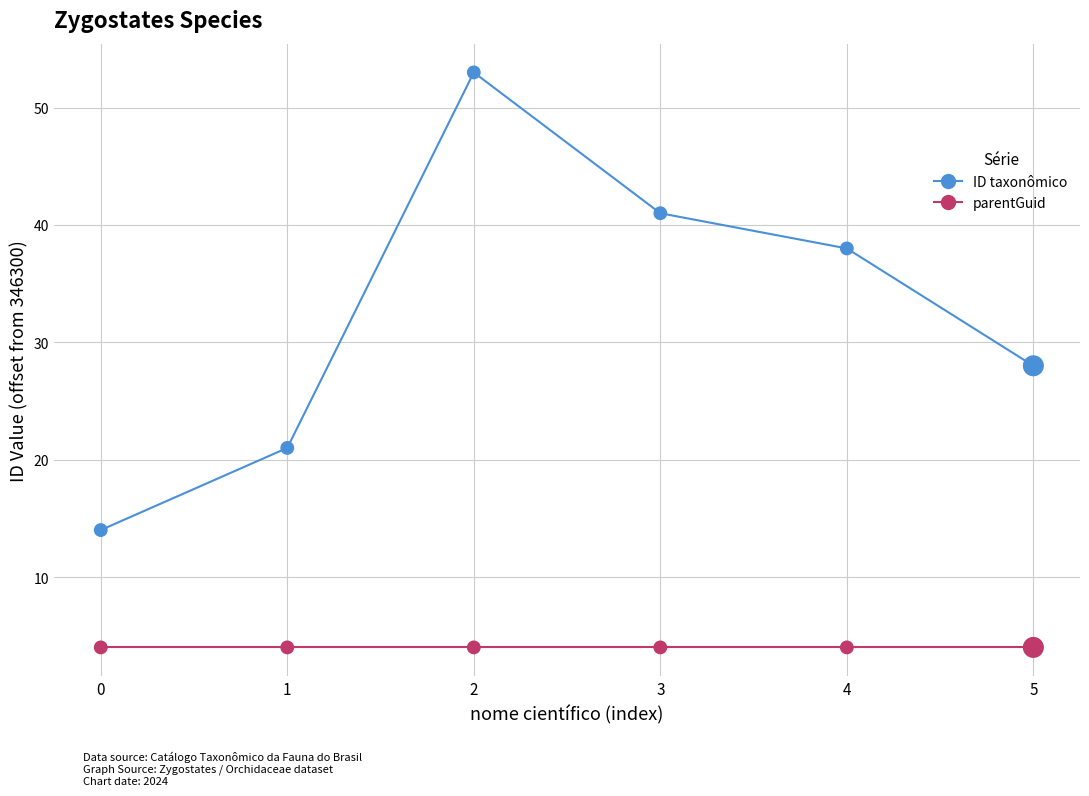

What is the difference between the highest and lowest values at 3?

37